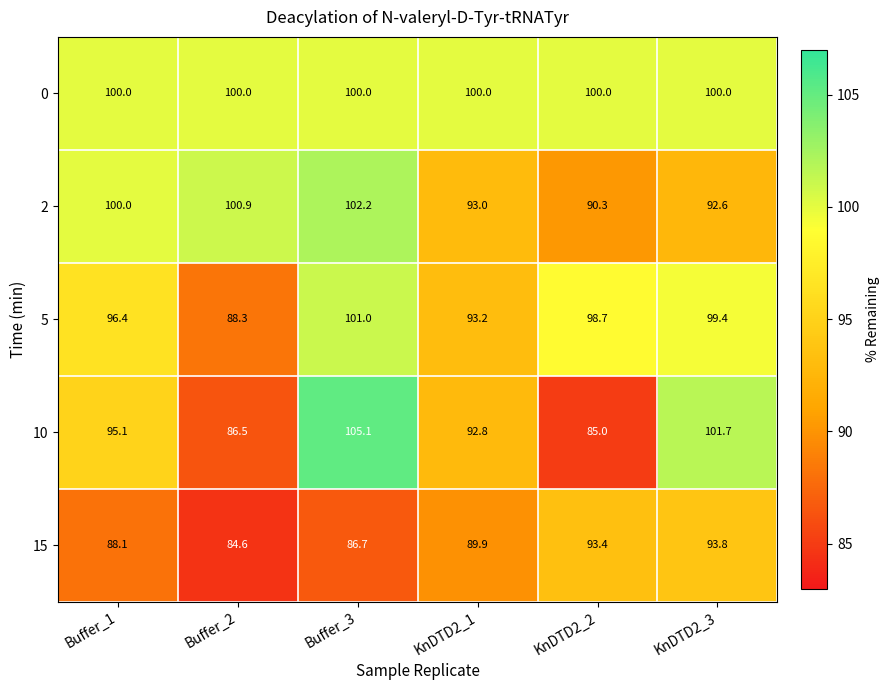

What is the minimum value shown in the chart?

84.6